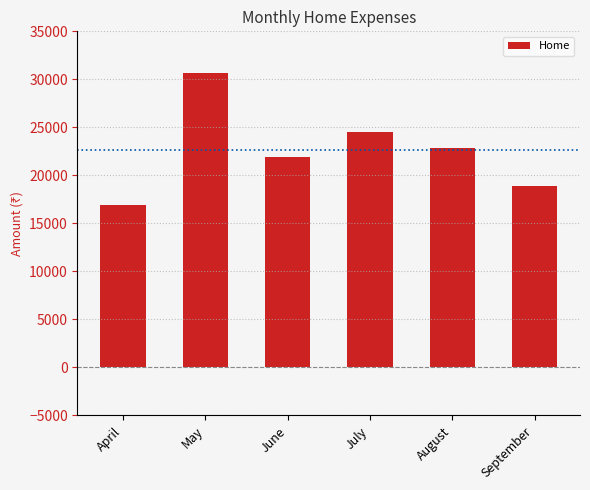

Rank the categories by value from highest to lowest.

May, July, August, June, September, April